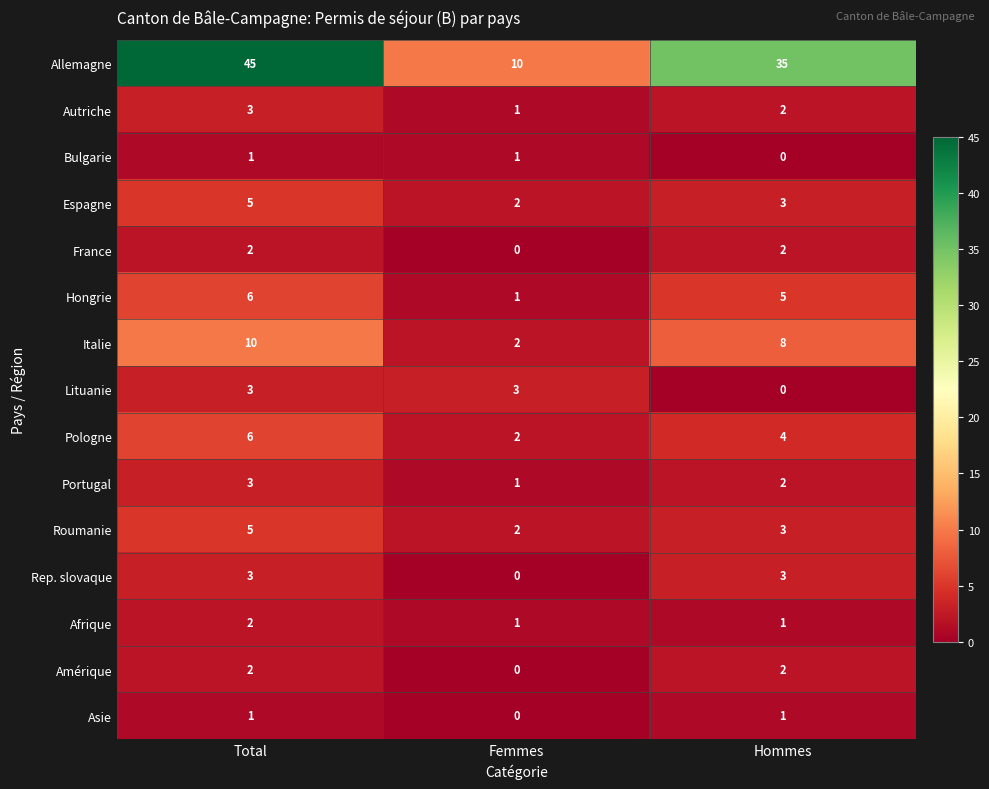

Which category has the highest value across all series?

Total